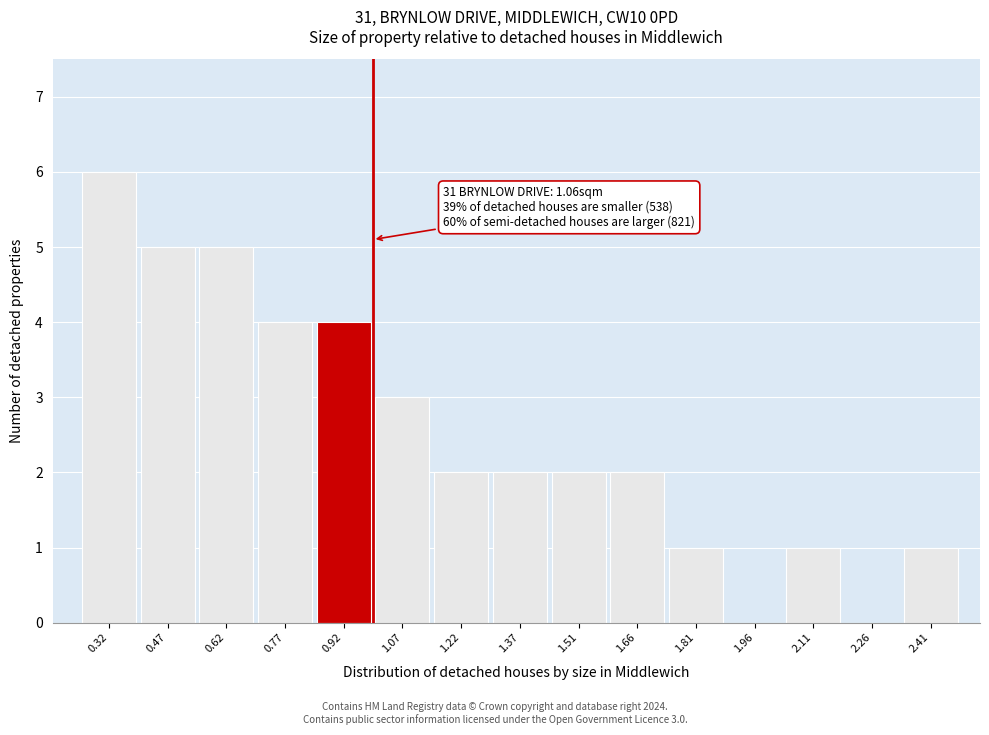

Reading right to left, extract all data points from this chart.

2.41=1	2.26=0	2.11=1	1.96=0	1.81=1	1.66=2	1.51=2	1.37=2	1.22=2	1.07=3	0.92=4	0.77=4	0.62=5	0.47=5	0.32=6